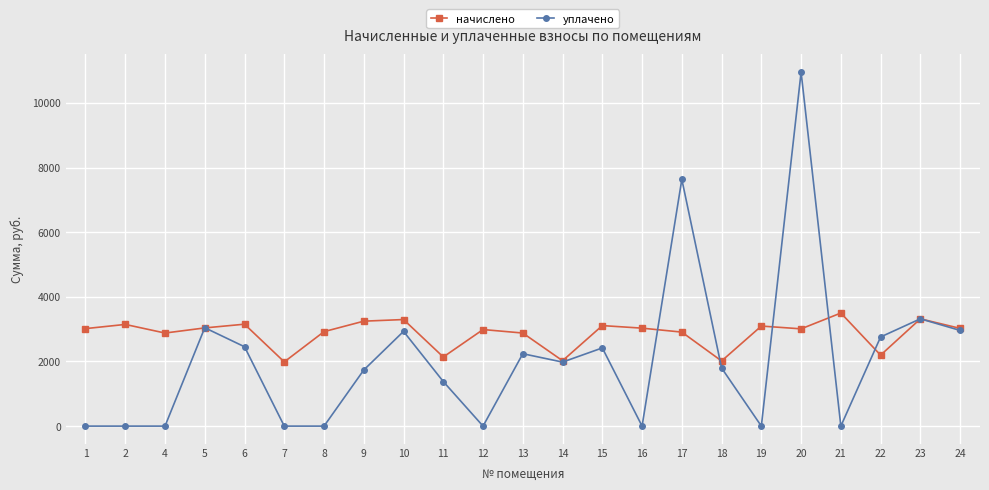

What is the value of the начислено point at the 2nd from the left?

3146.4